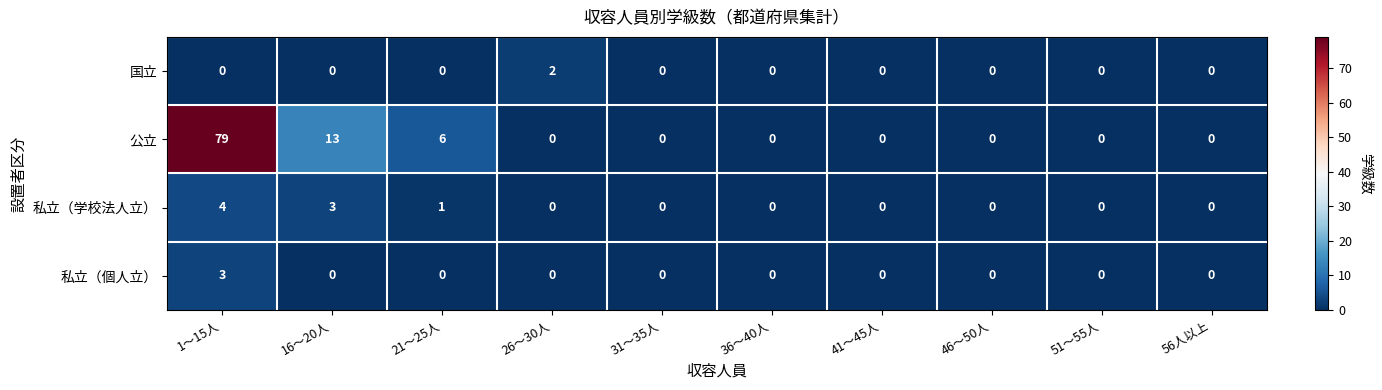

At which label is 公立 closest to 39?

16～20人